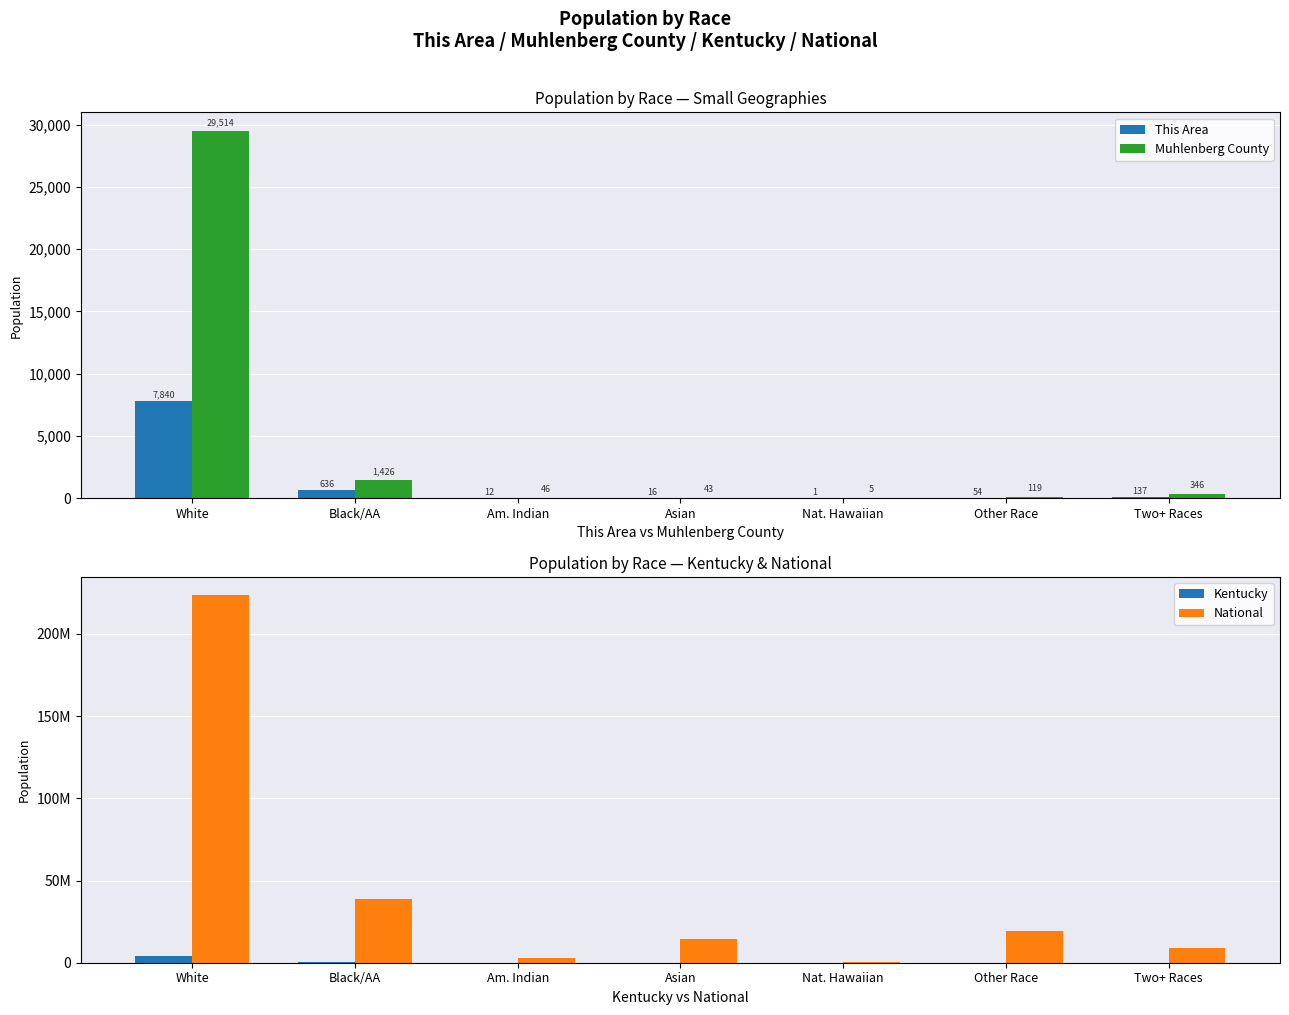

What is the difference between the second highest and minimum values in the National series?

38389306